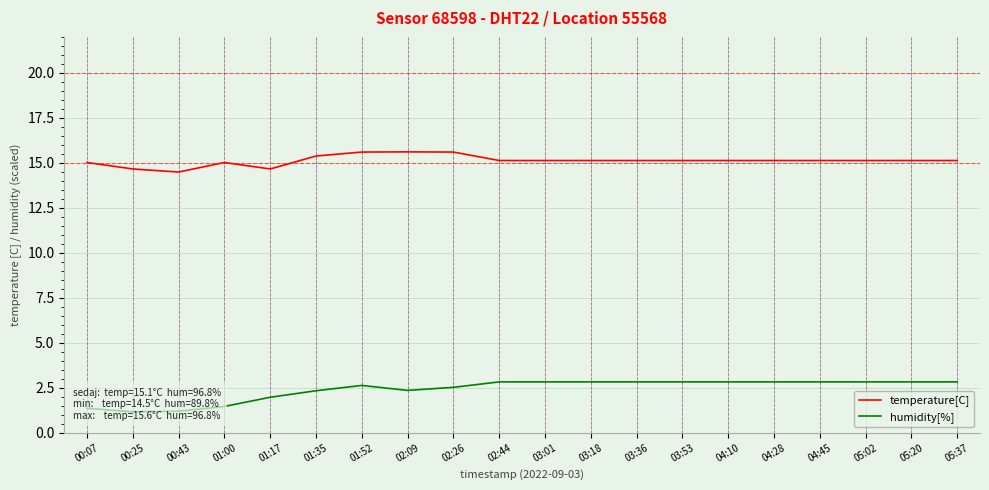

What is the greatest value displayed?

15.6